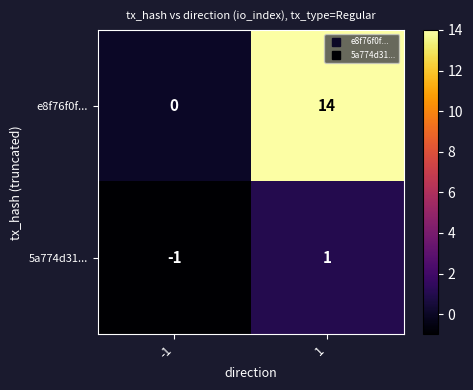

What is the maximum value for e8f76f0f...?

14